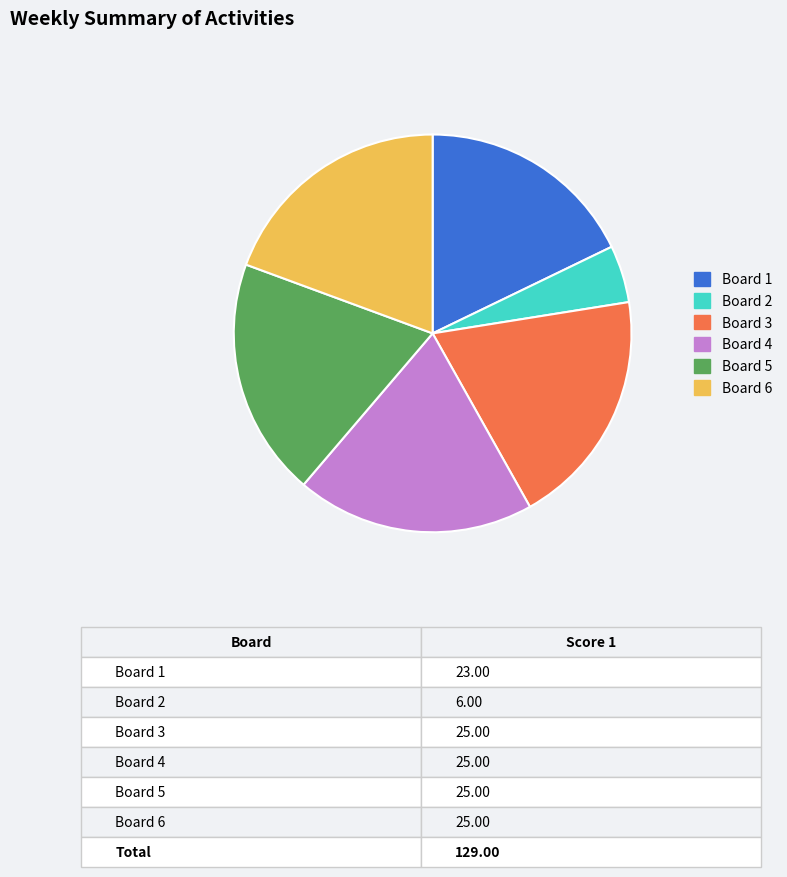

How many segments does this pie chart have?

6